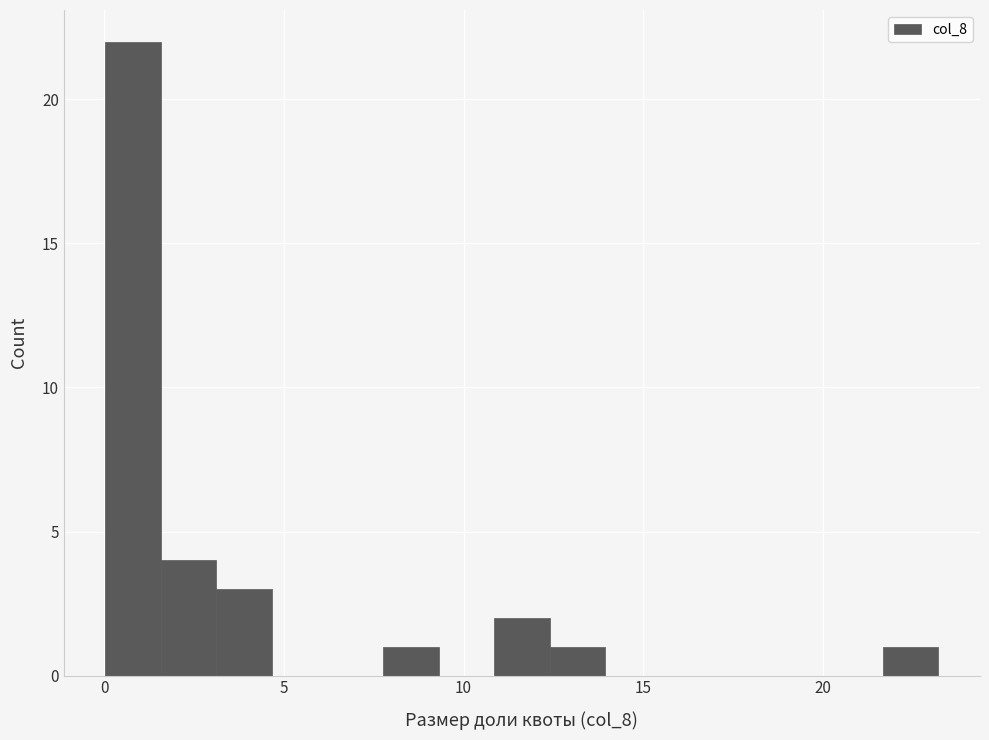

Read against the x-axis, roughly where is the centre of the tallest bar?

1.0